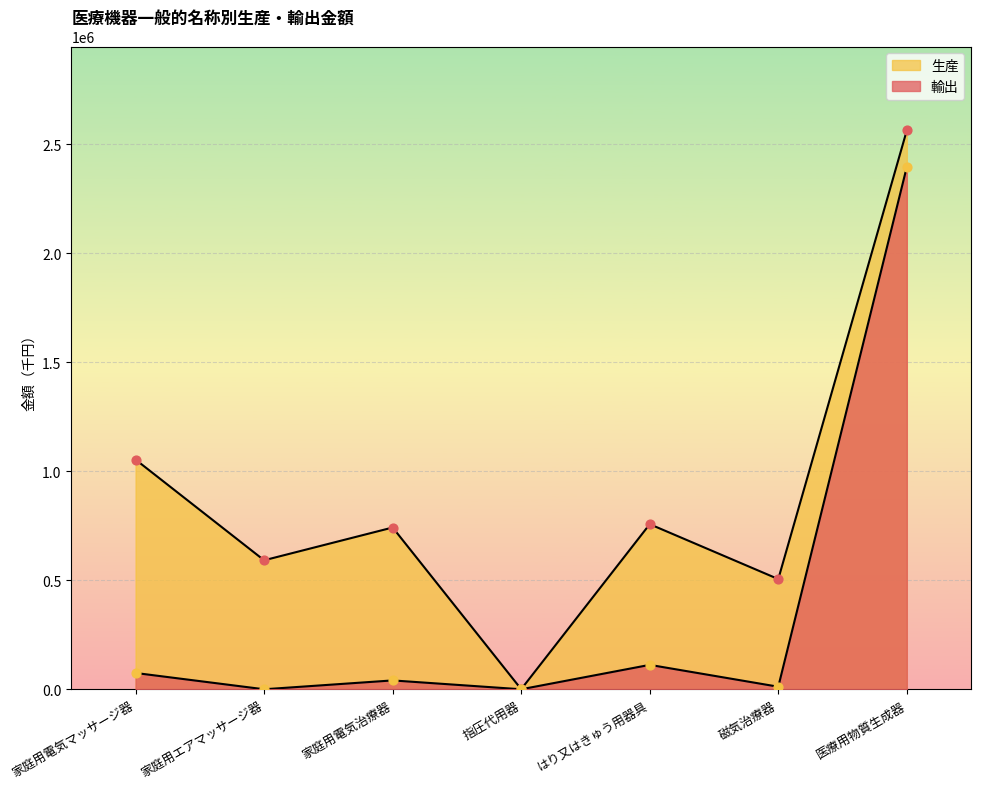

What are all the series names shown in the legend?

輸出, 生産